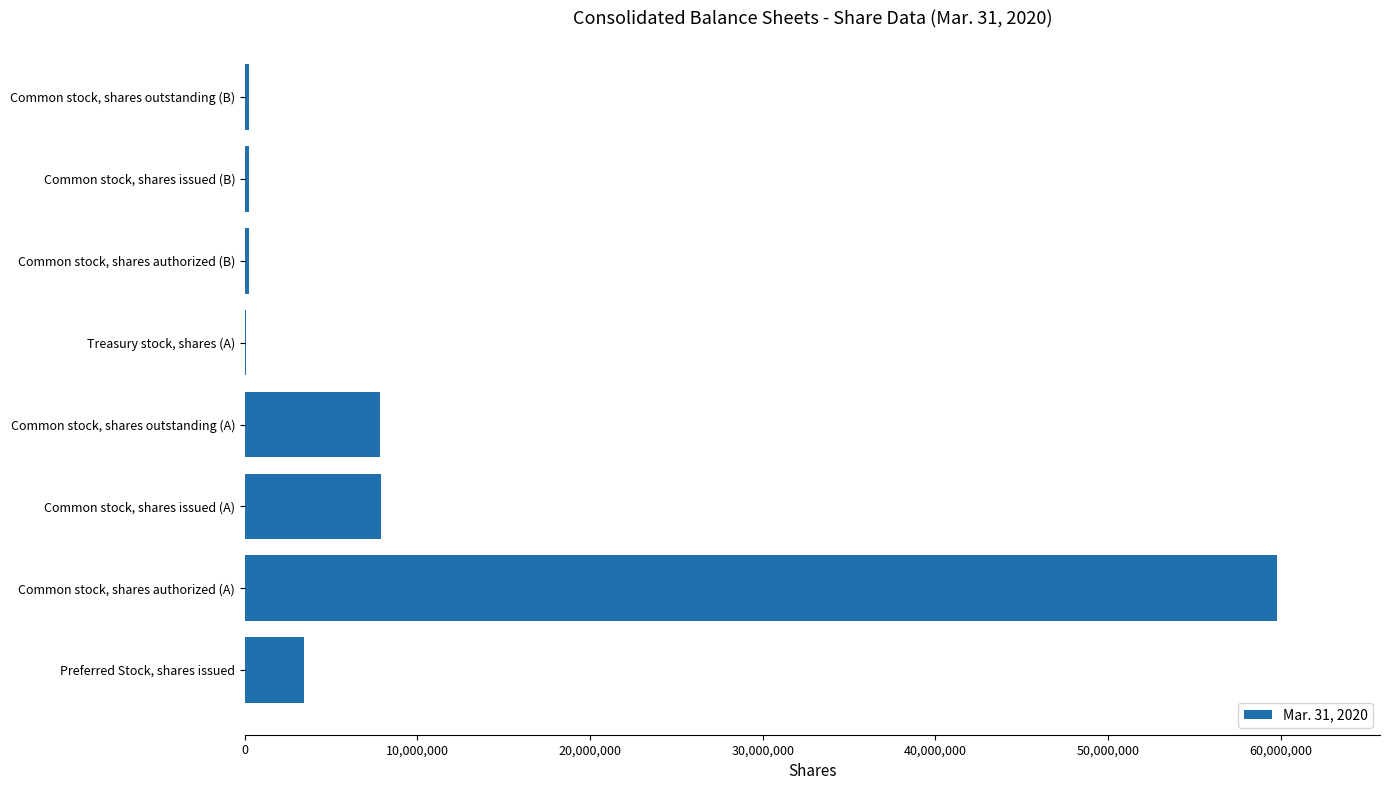

What is the change in value from Common stock, shares authorized (A) to Common stock, shares issued (A)?

-51882650